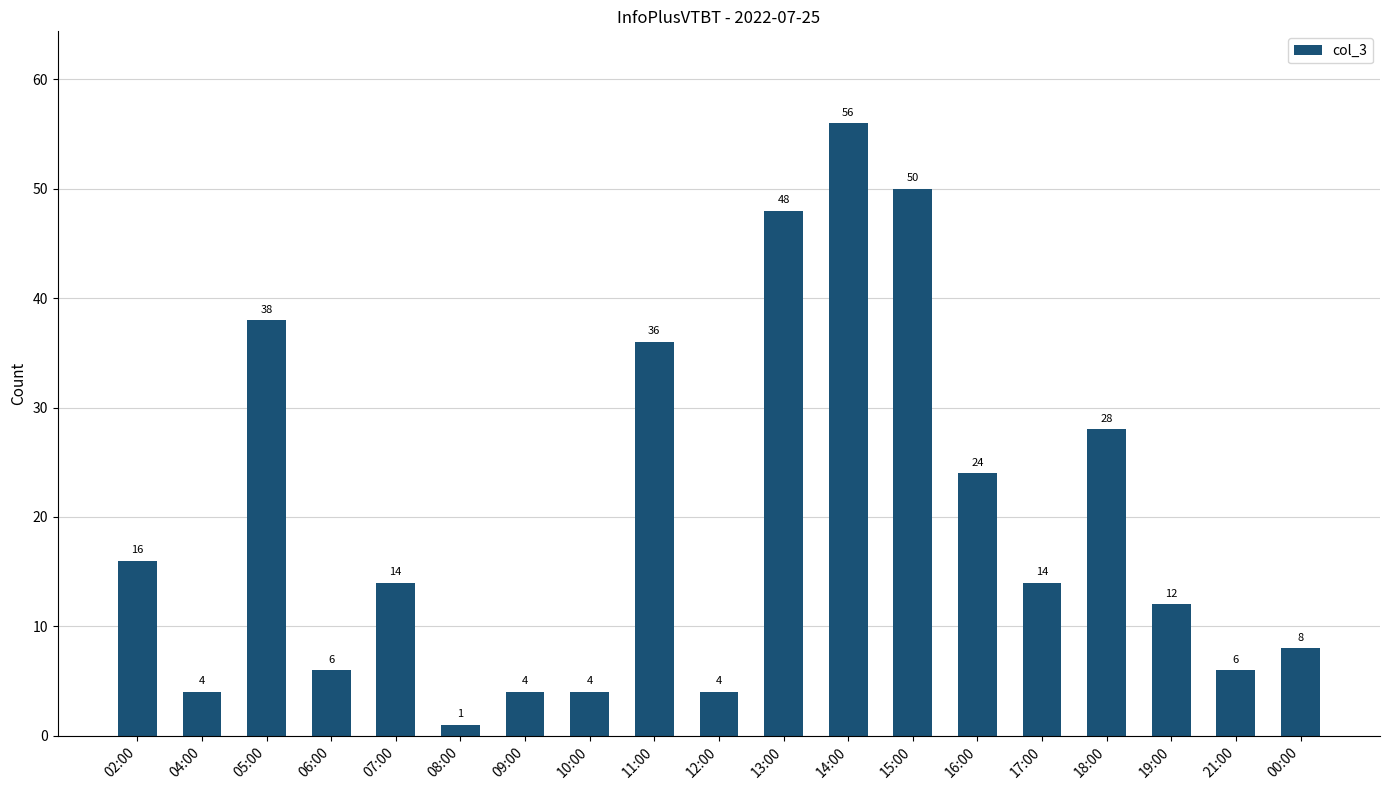

Are the bars grouped side by side (vs. stacked)?

No